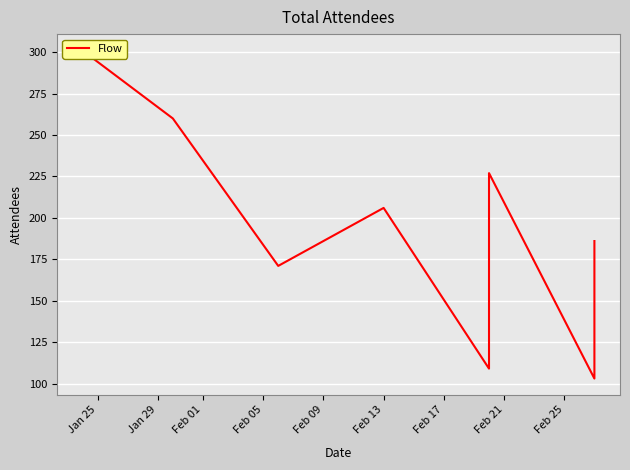

Which has a higher value, Jan 29 or Jan 25?

Jan 25